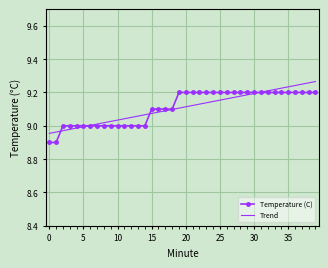

At which category does the chart reach its peak across all series?

39